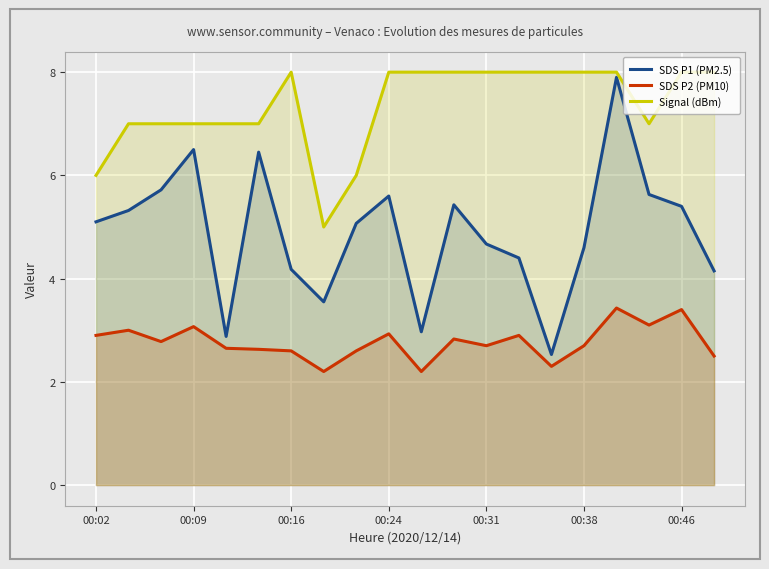

What is the minimum value shown in the chart?

2.2